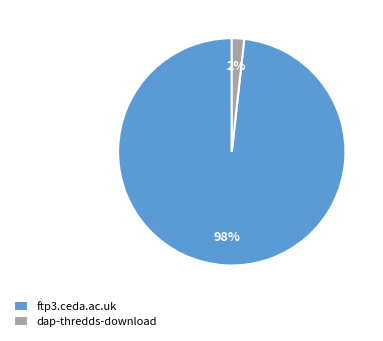

Is it true that ftp3.ceda.ac.uk is 98% of the pie?

True